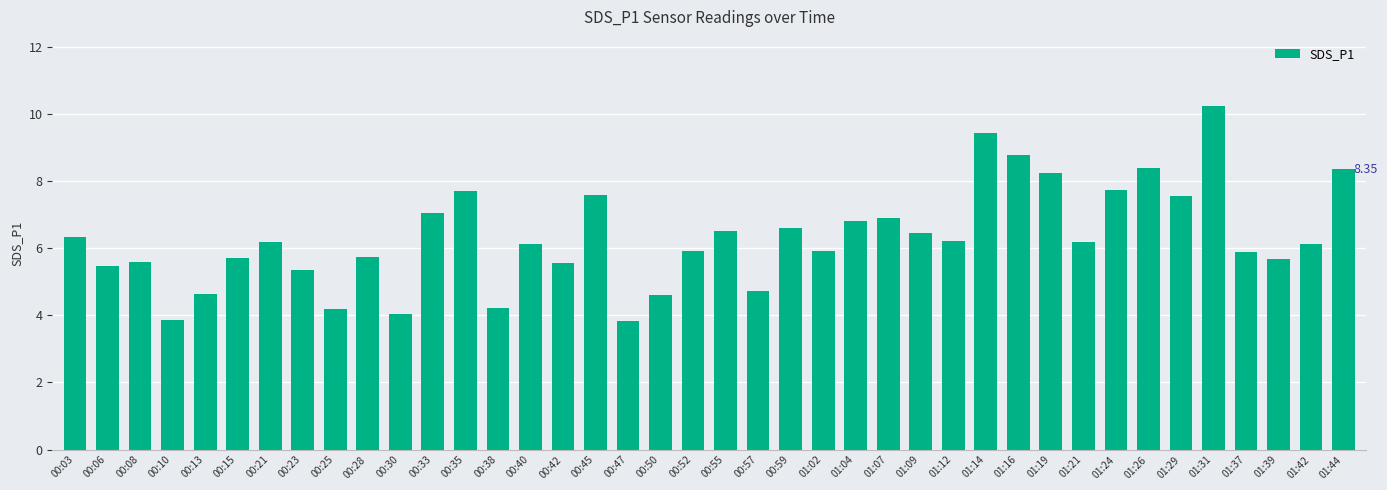

What is the difference between the maximum and second lowest values?

6.4